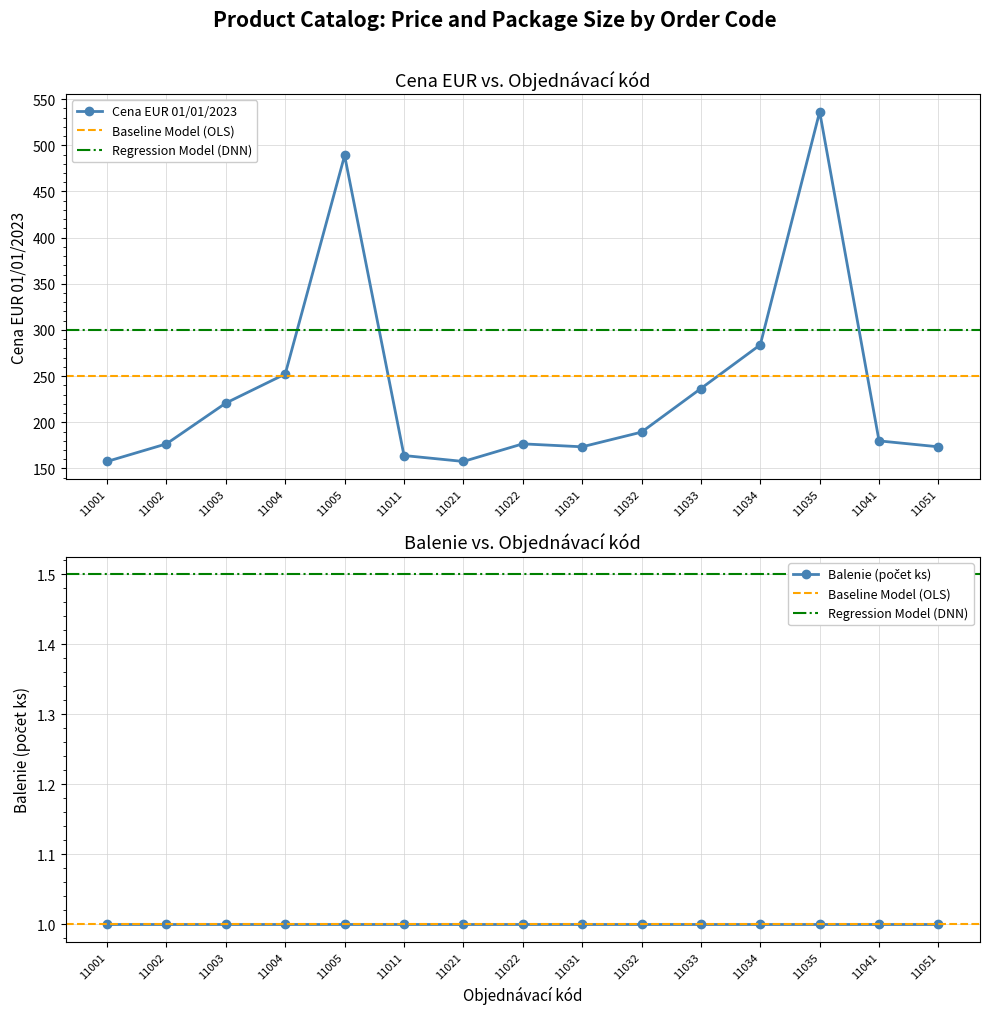

Rank the categories by value from highest to lowest.

11035, 11005, 11034, 11004, 11033, 11003, 11032, 11041, 11002, 11022, 11031, 11051, 11011, 11001, 11021